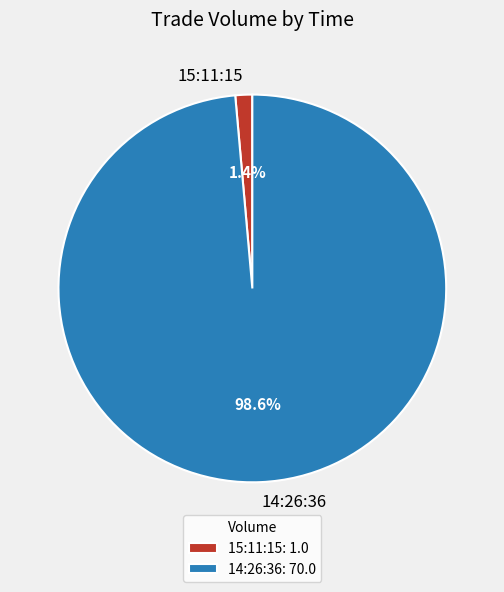

To the nearest percent, what is the difference between the largest and smallest slice percentages?

97%